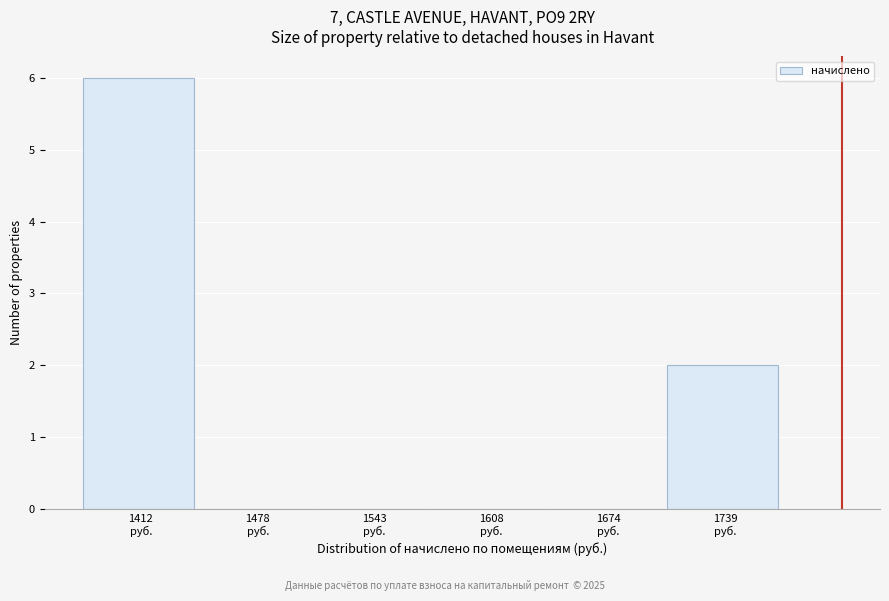

Over which range of the x-axis is the bar tallest?

1380 to 1450